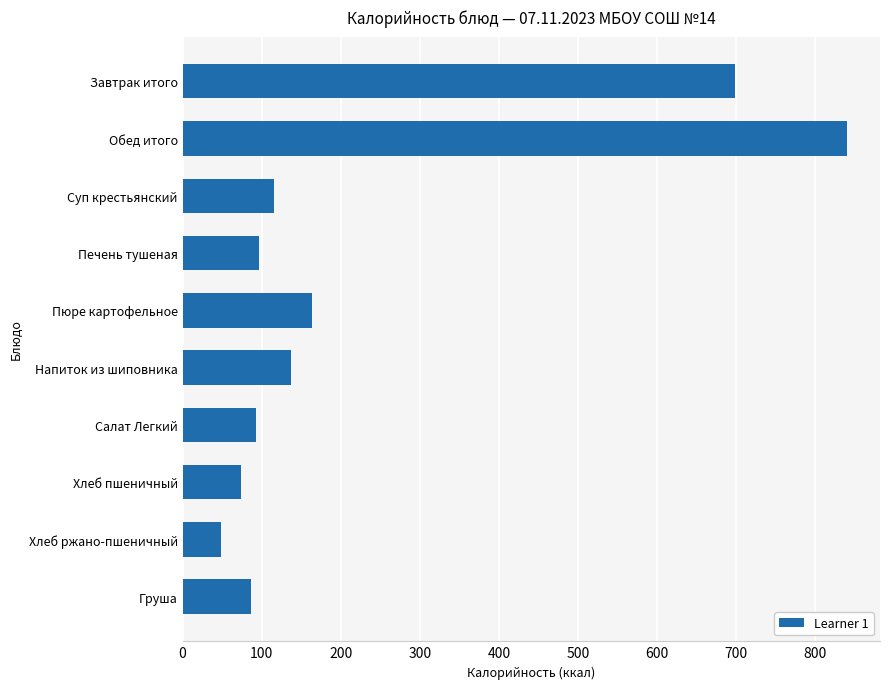

How many values are below 116?

5